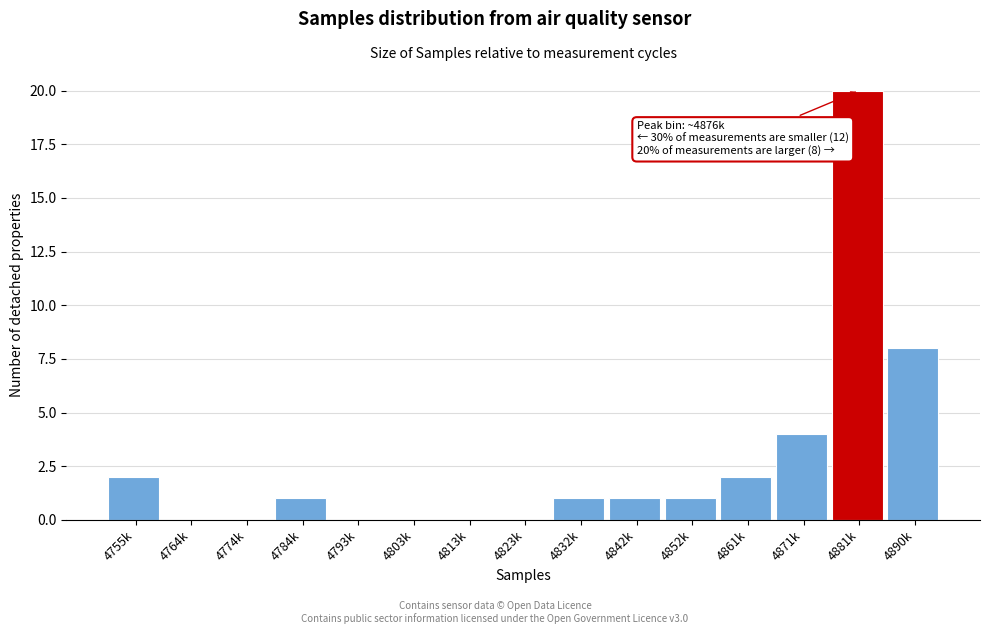

Reading right to left, extract all data points from this chart.

4890k=8	4881k=20	4871k=4	4861k=2	4852k=1	4842k=1	4832k=1	4823k=0	4813k=0	4803k=0	4793k=0	4784k=1	4774k=0	4764k=0	4755k=2